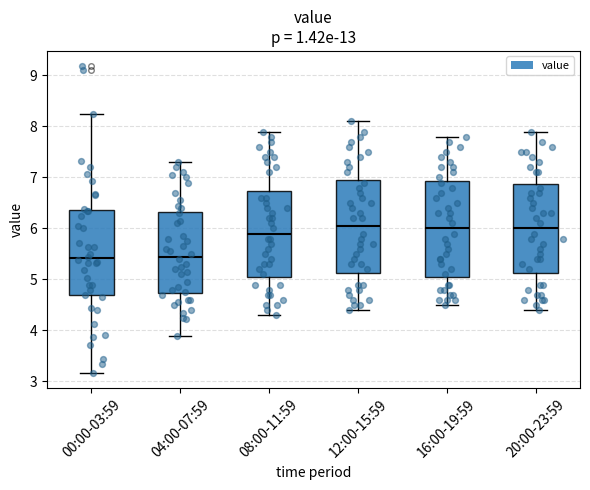

Reading left to right, transcribe this box plot: for each box, give where its median line is, the range the box spans, and where its two whiskers end, as read against the y-axis. The values are not printed on the chart, so give them approximately, as read against the axis.

00:00-03:59: median 5.4, box 4.7 to 6.4, whiskers 3.2 to 8.3
04:00-07:59: median 5.5, box 4.7 to 6.3, whiskers 3.9 to 7.3
08:00-11:59: median 5.9, box 5.1 to 6.7, whiskers 4.3 to 7.9
12:00-15:59: median 6.1, box 5.1 to 7.0, whiskers 4.4 to 8.1
16:00-19:59: median 6.0, box 5.1 to 6.9, whiskers 4.5 to 7.8
20:00-23:59: median 6.0, box 5.1 to 6.9, whiskers 4.4 to 7.9